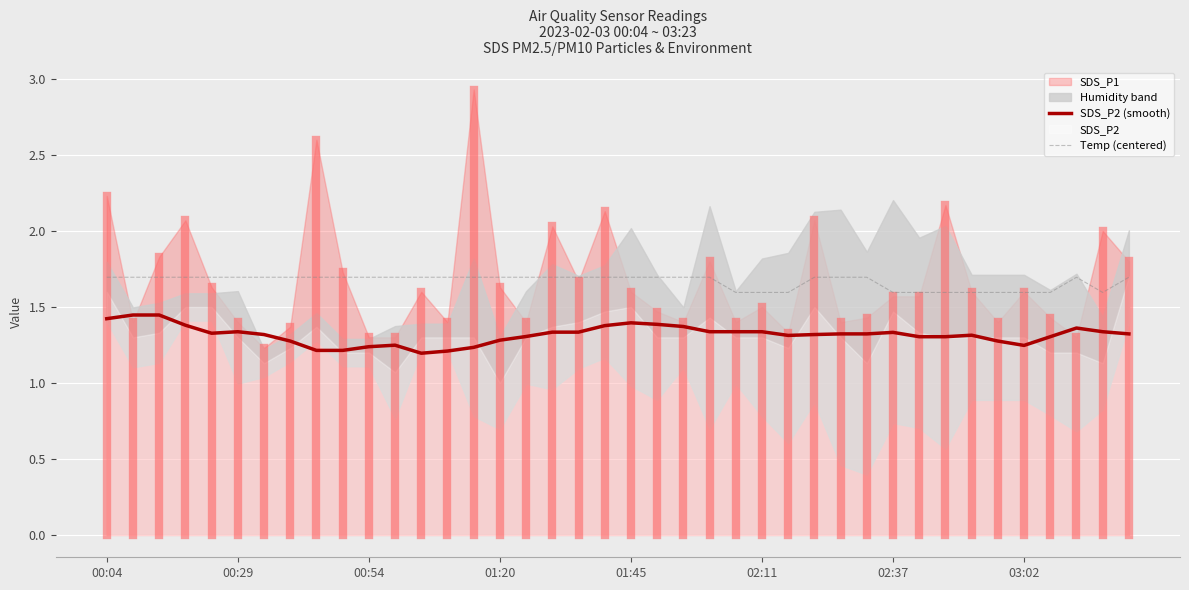

Is this an area chart (filled region under the line)?

No